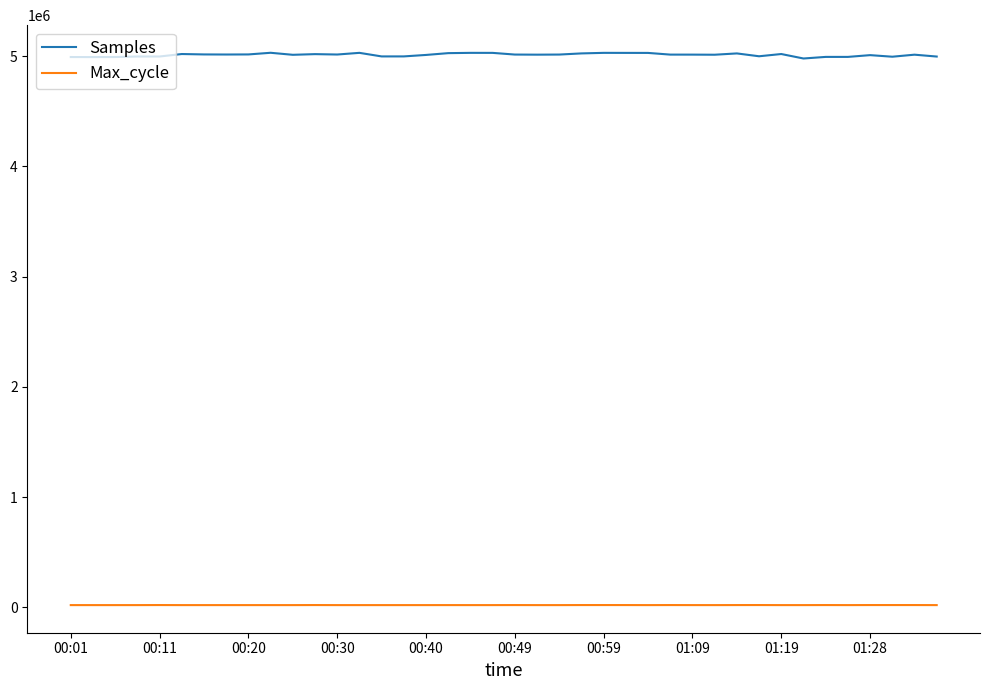

True or false: Samples and Max_cycle cross at least once.

False